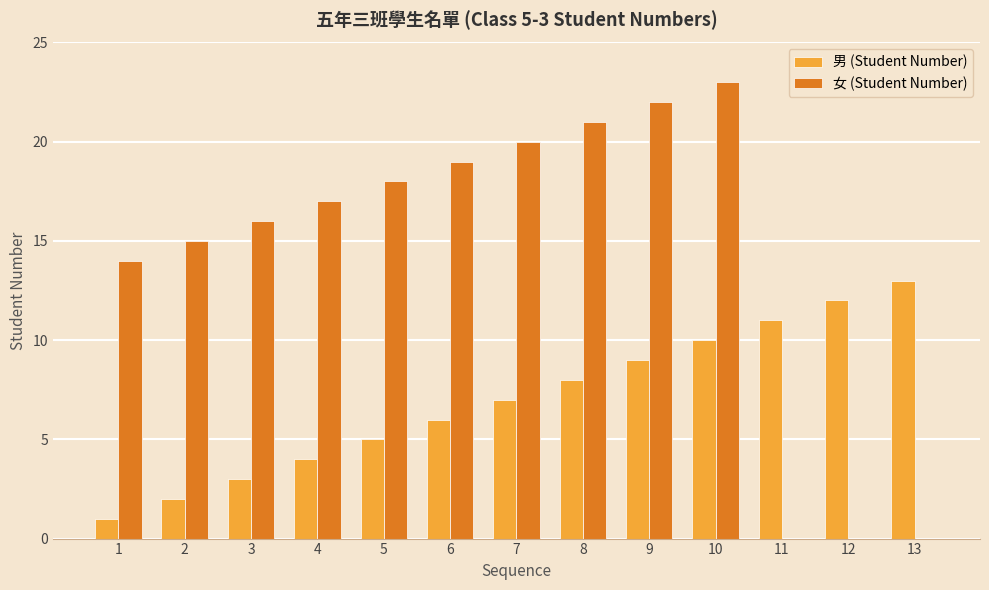

Where is 男 (Student Number) nearest to the value 7?

7